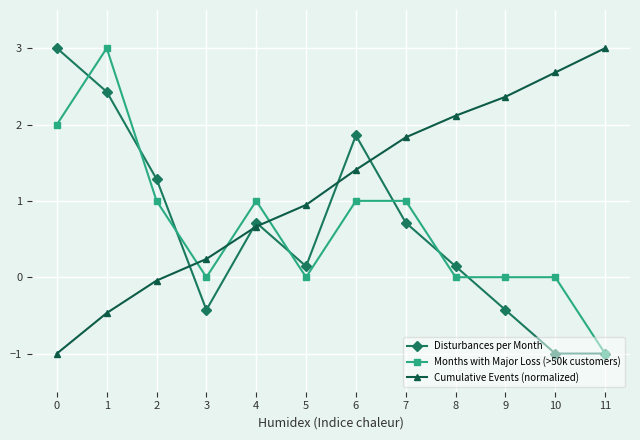

What is the greatest value displayed?

3.0